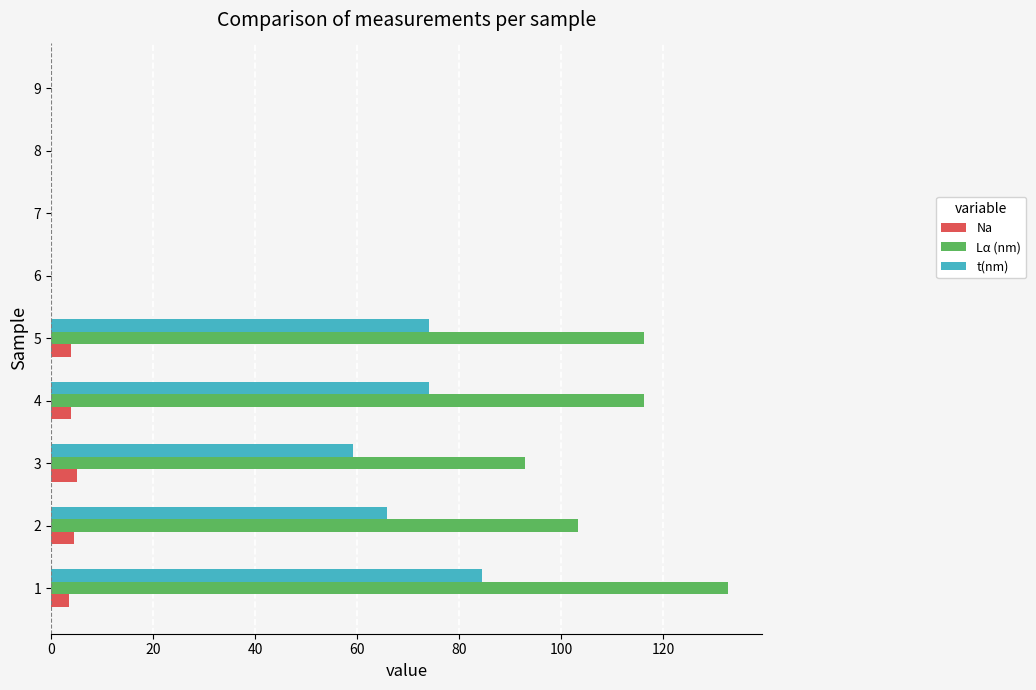

True or false: Lα (nm) has a value of 0.0 at 8.

True